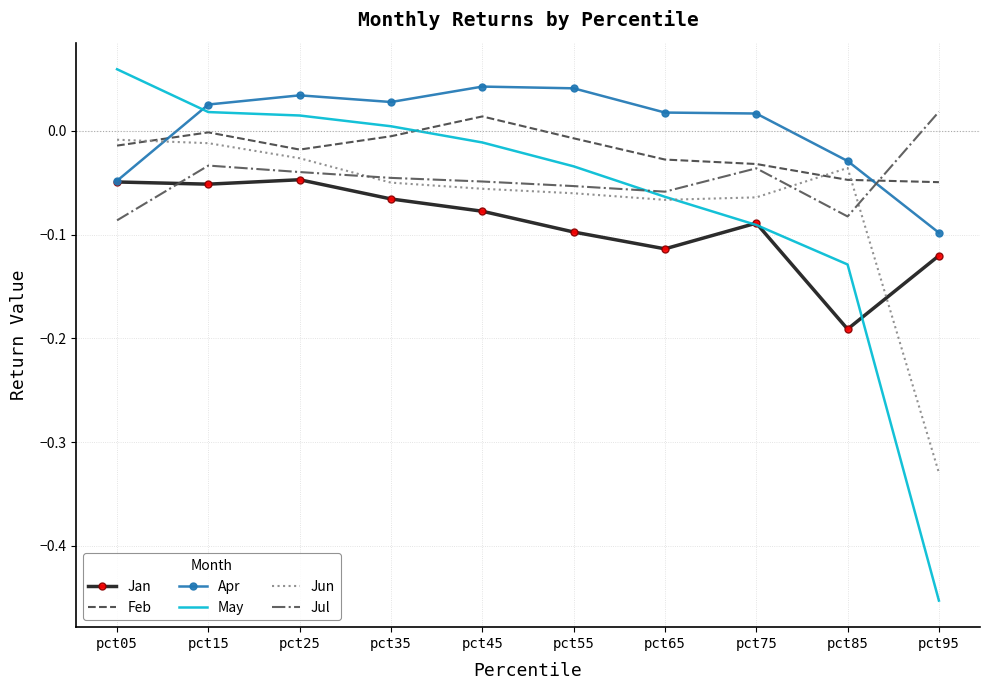

Which series has the widest spread of values?

May